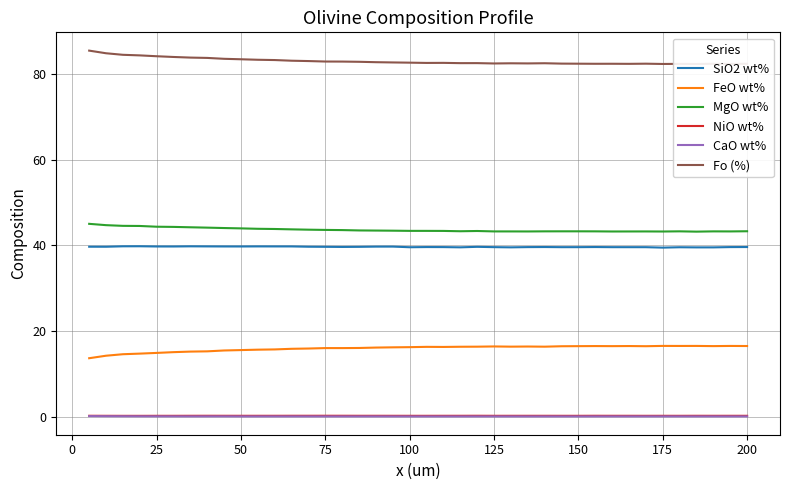

True or false: SiO2 wt% and FeO wt% cross at least once.

False